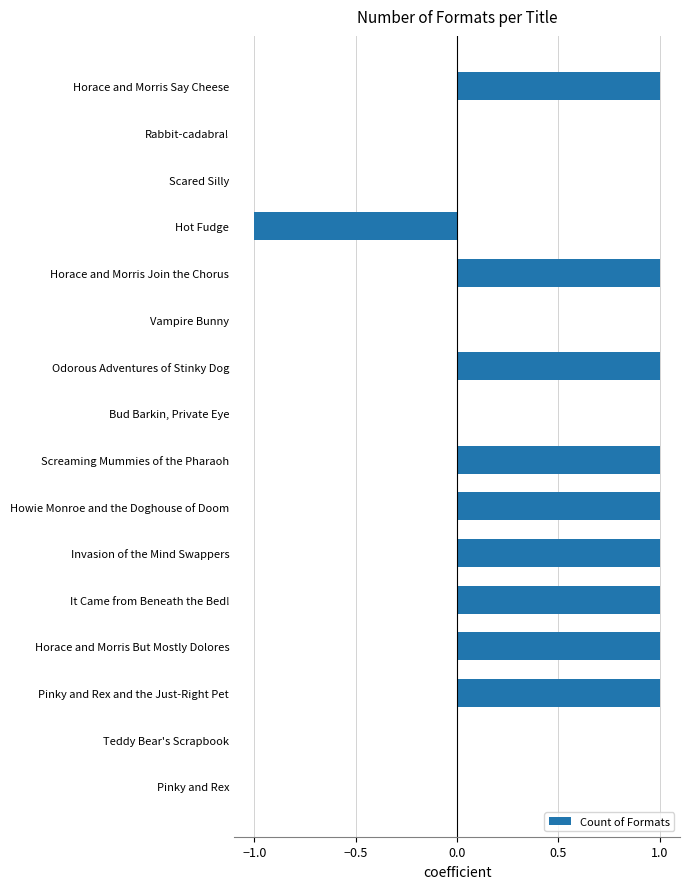

How many distinct data groups are displayed?

1